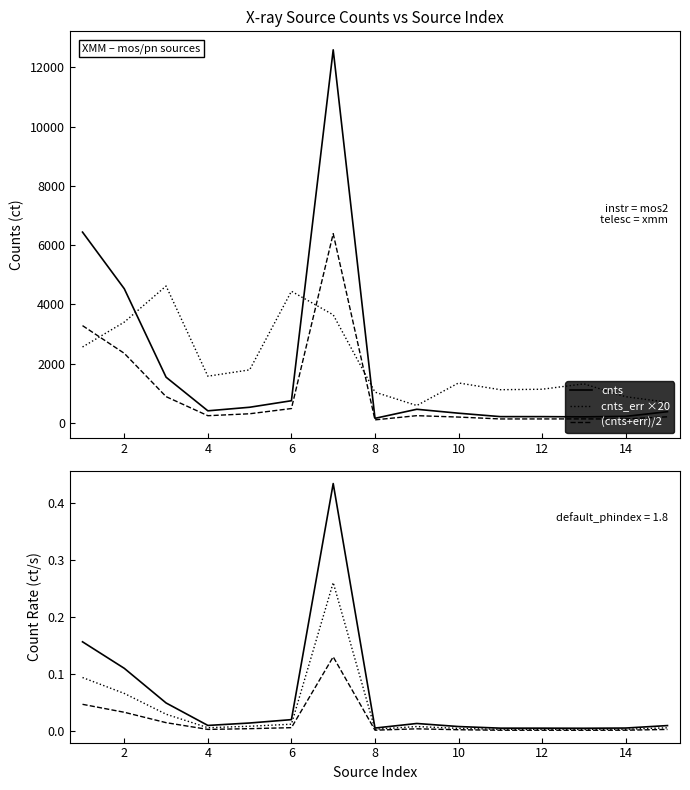

Rank the series by their maximum value, from highest to lowest.

cnts, (cnts+err)/2, cnts_err ×20, rate, rate ×0.6, rate ×0.3